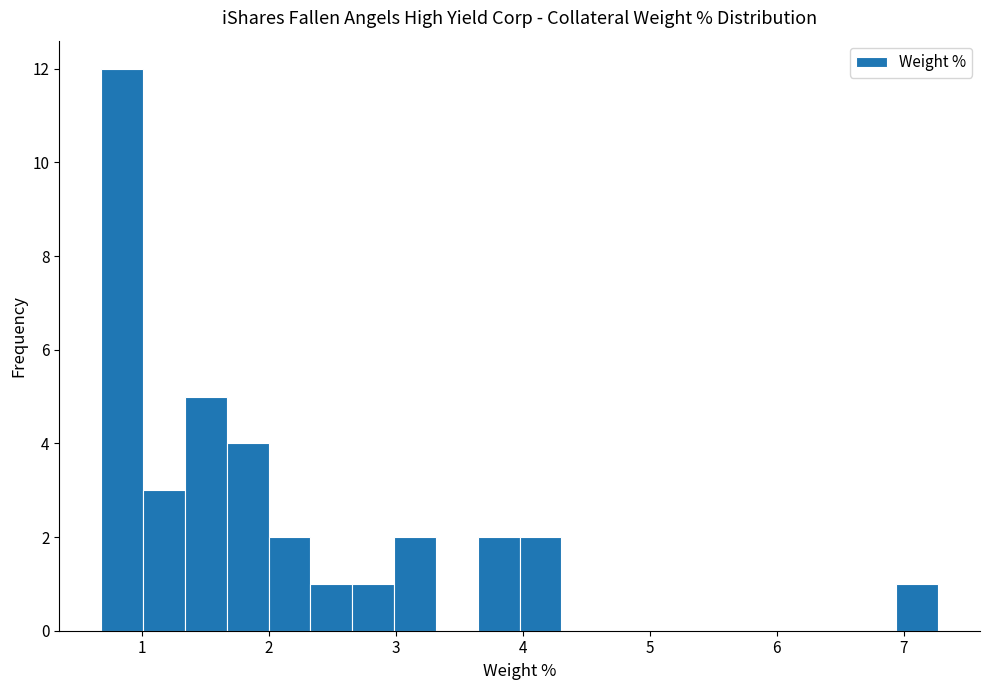

Read against the x-axis, roughly where is the centre of the tallest bar?

0.8